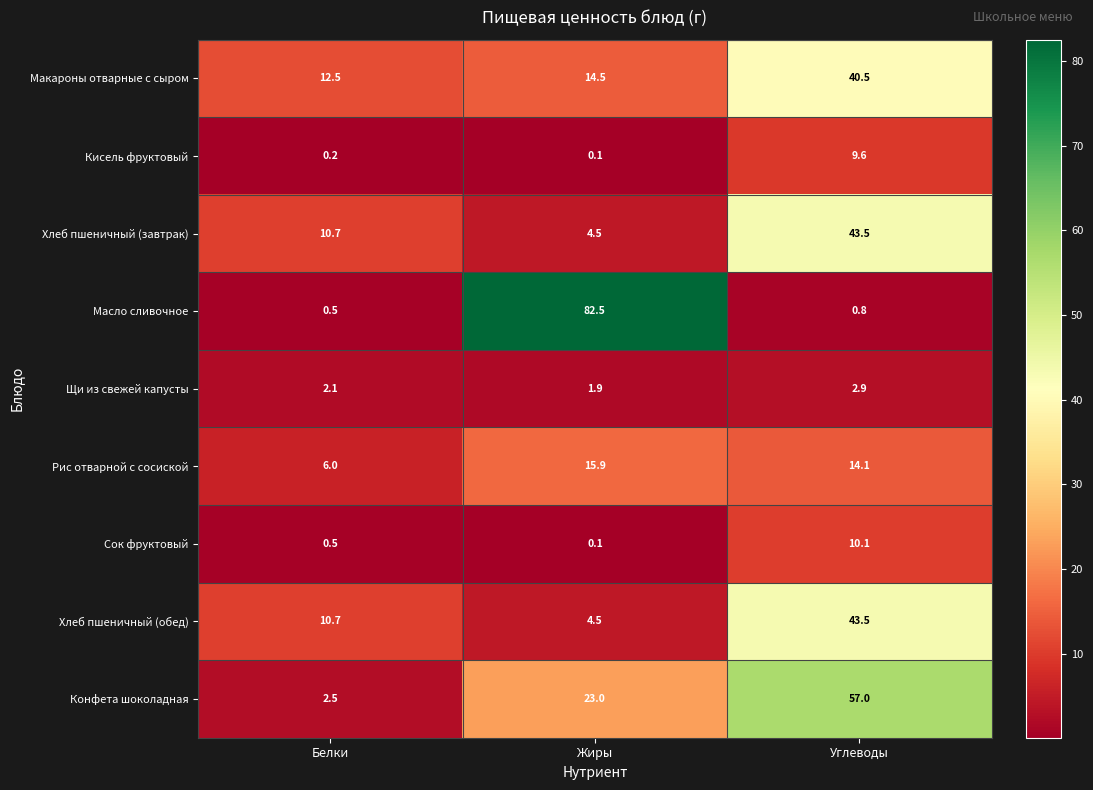

List the labels in order of Макароны отварные с сыром value, largest first.

Углеводы, Жиры, Белки